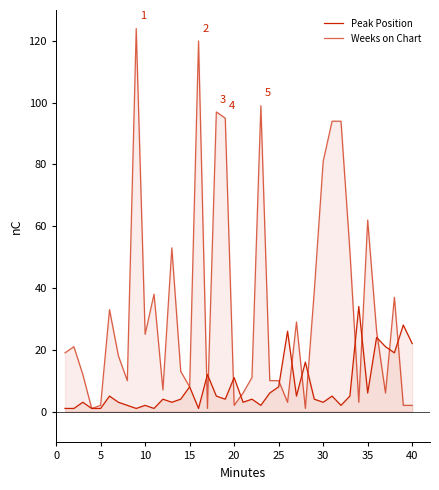

What are all the series names shown in the legend?

Peak Position, Weeks on Chart